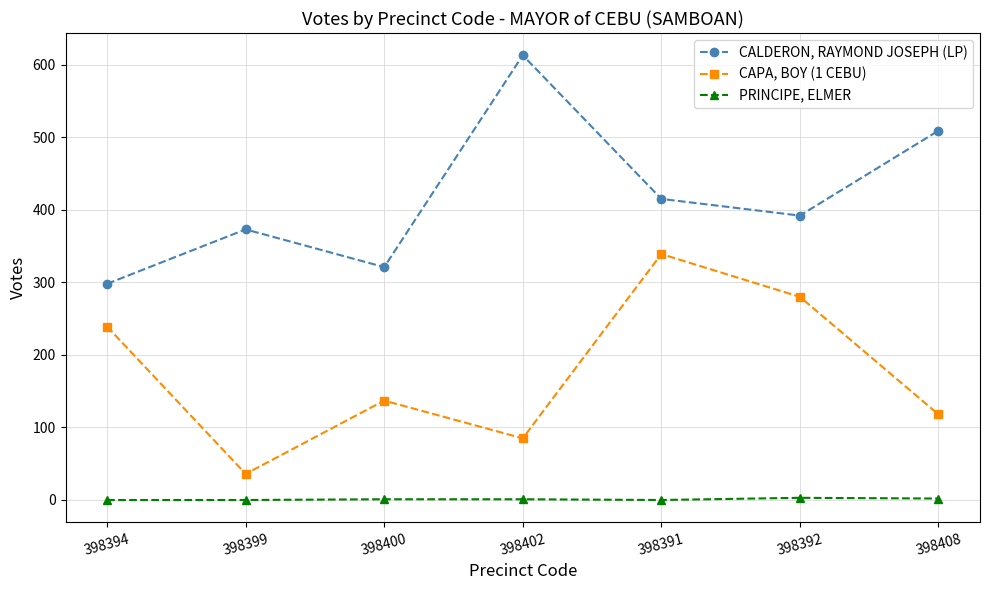

How many lines are shown in the chart?

3